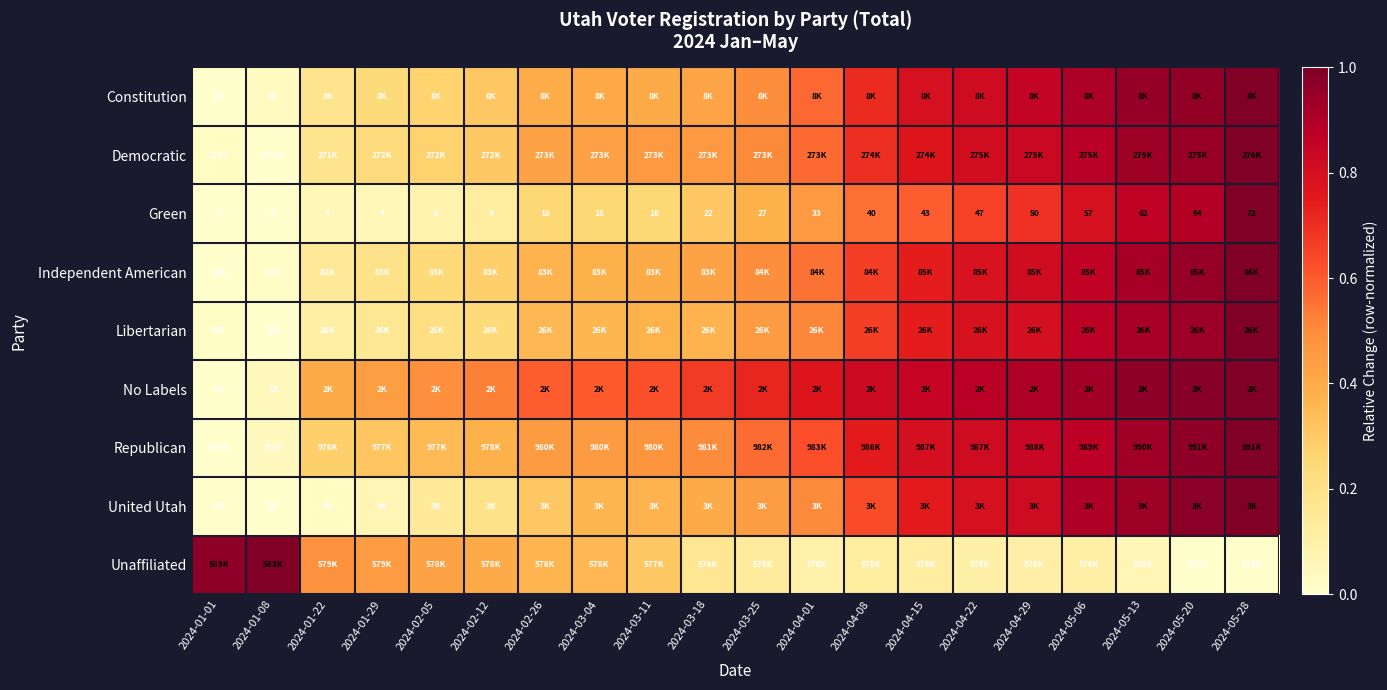

The value of Independent American at 2024-01-29 is 0.0. True or false?

False